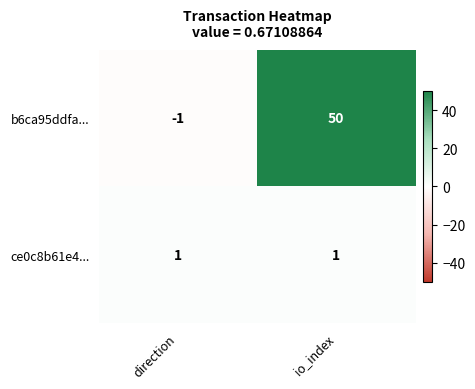

Where is b6ca95ddfa... nearest to the value 24?

direction